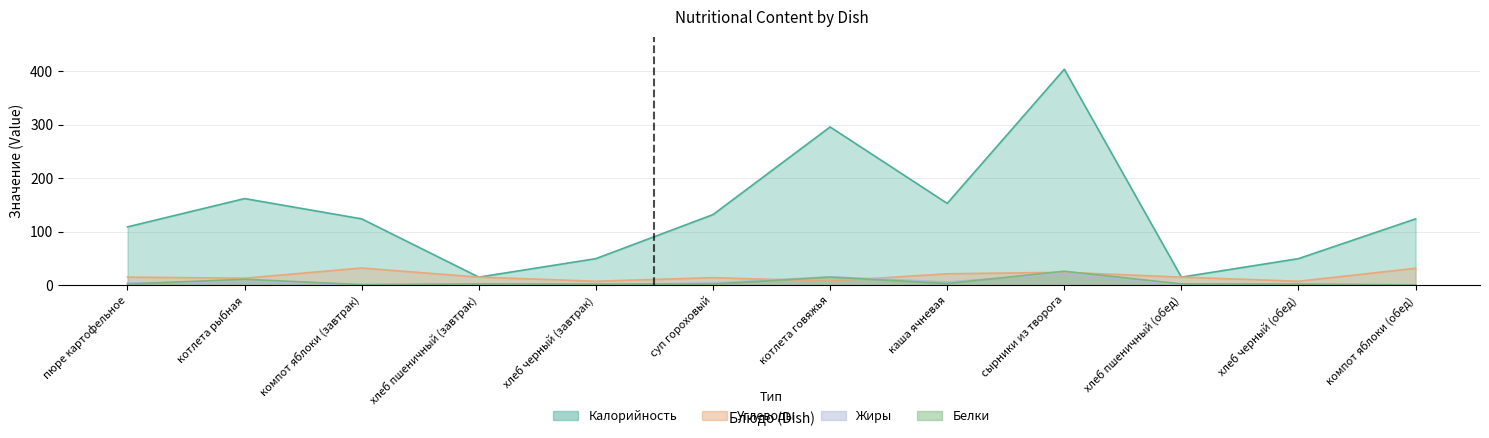

True or false: Калорийность and Белки cross at least once.

False